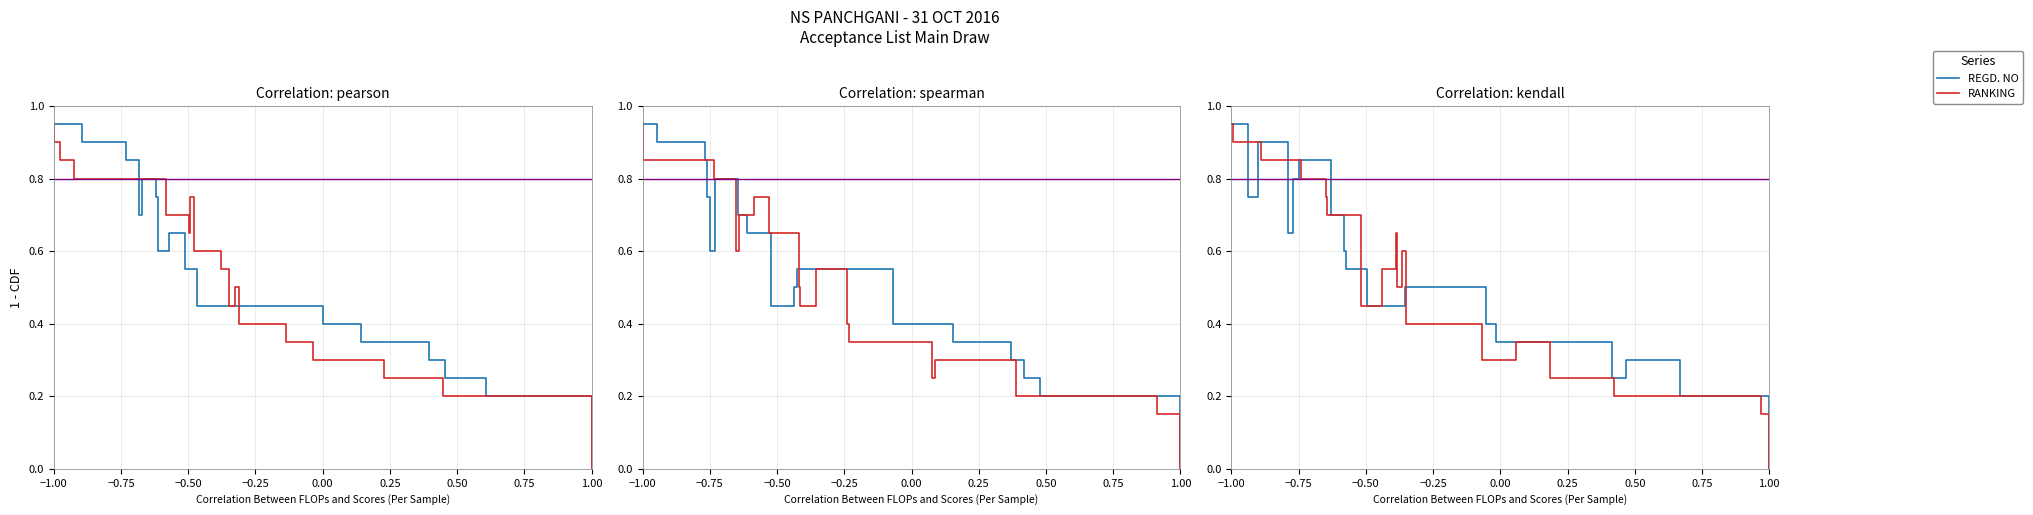

What is the value of the RANKING point at the 19th from the left?

0.1